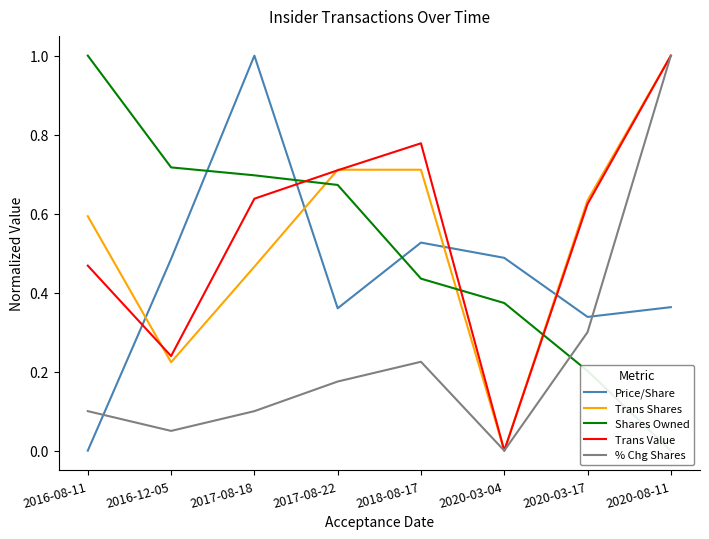

Which category has the lowest value in the Trans Value series?

2020-03-04